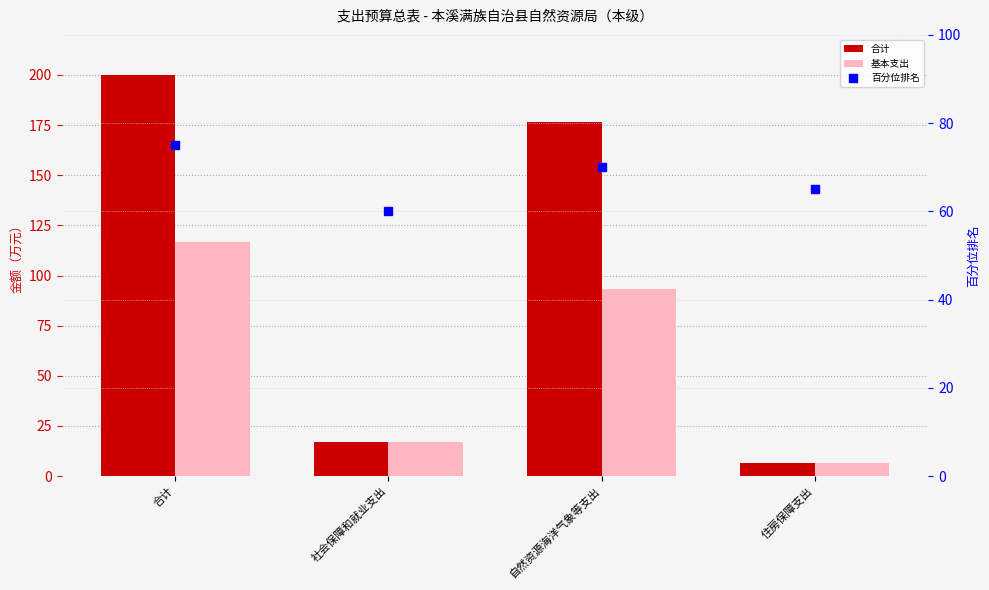

List the series in order of their overall mean, highest first.

合计, 百分位排名, 基本支出